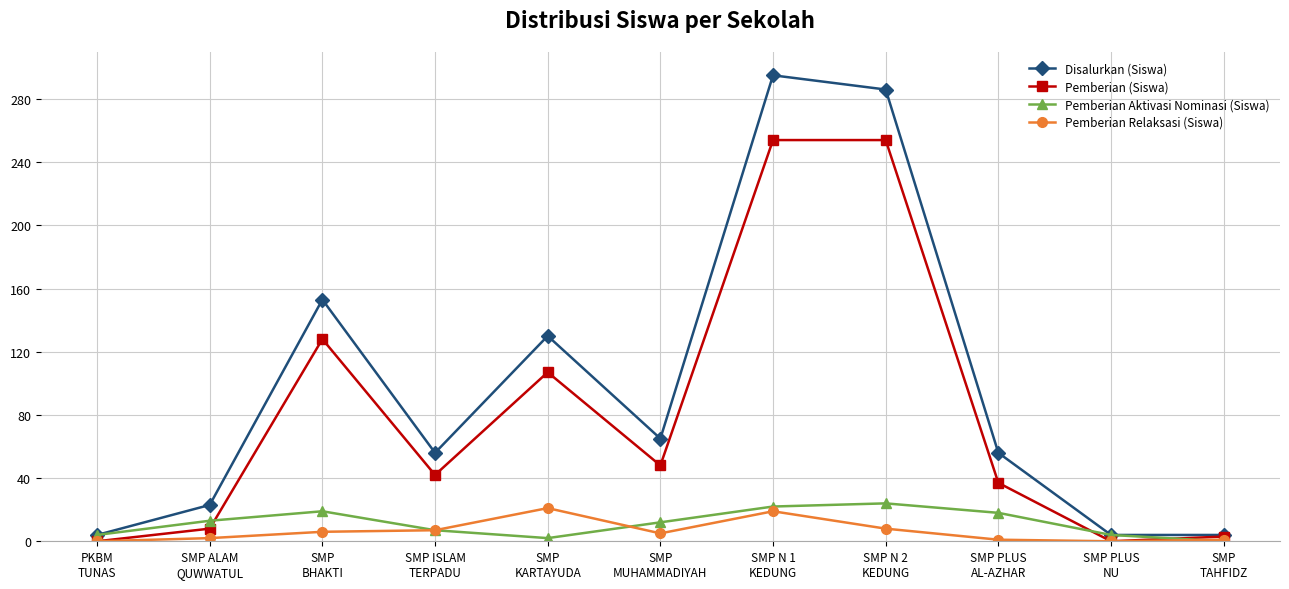

Is it true that Pemberian (Siswa) equals 61 at SMP ISLAM
TERPADU?

False